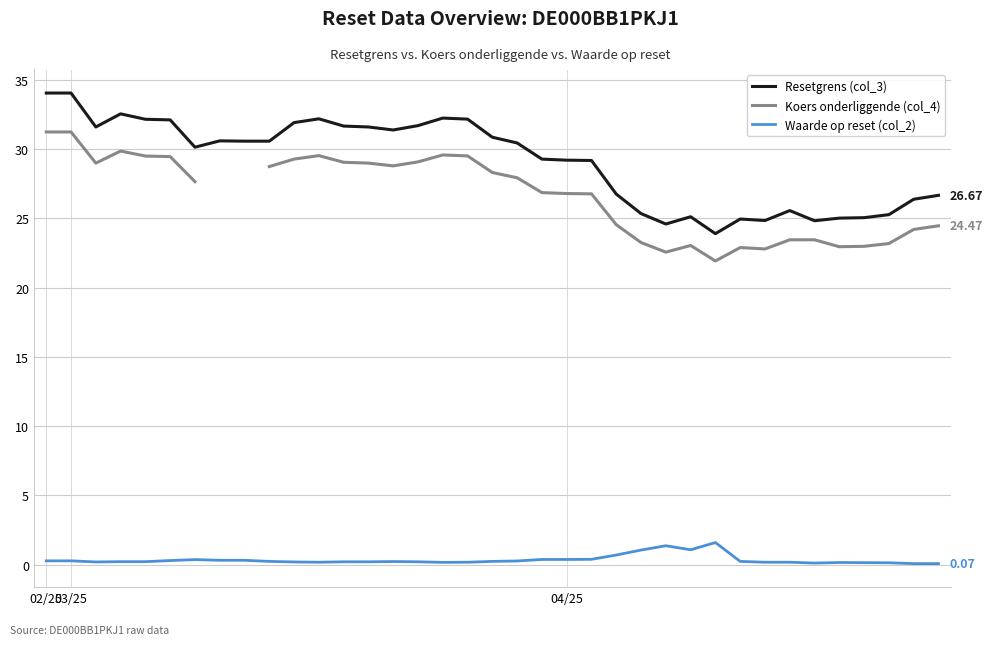

Is it true that Resetgrens (col_3) equals 30.6 at 9?

True